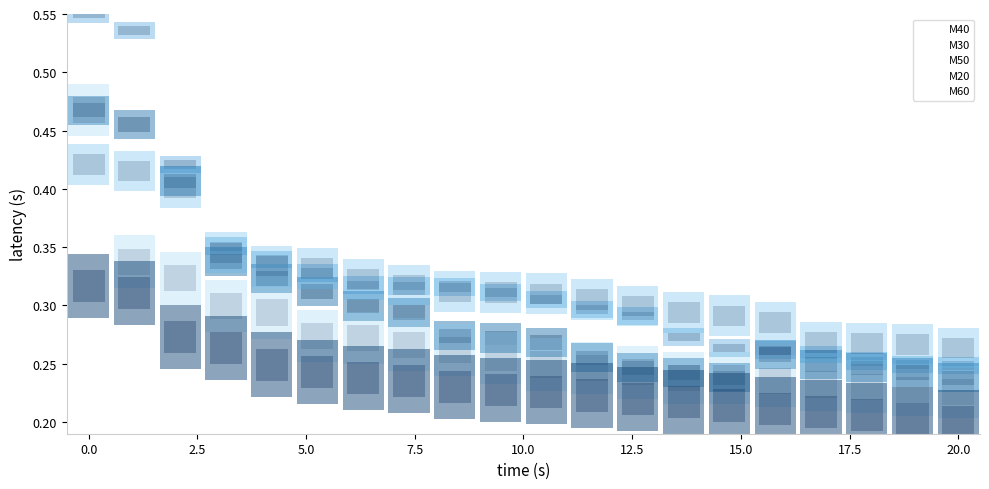

Which series ends up on top after the final intersection of M50 and M30?

M50